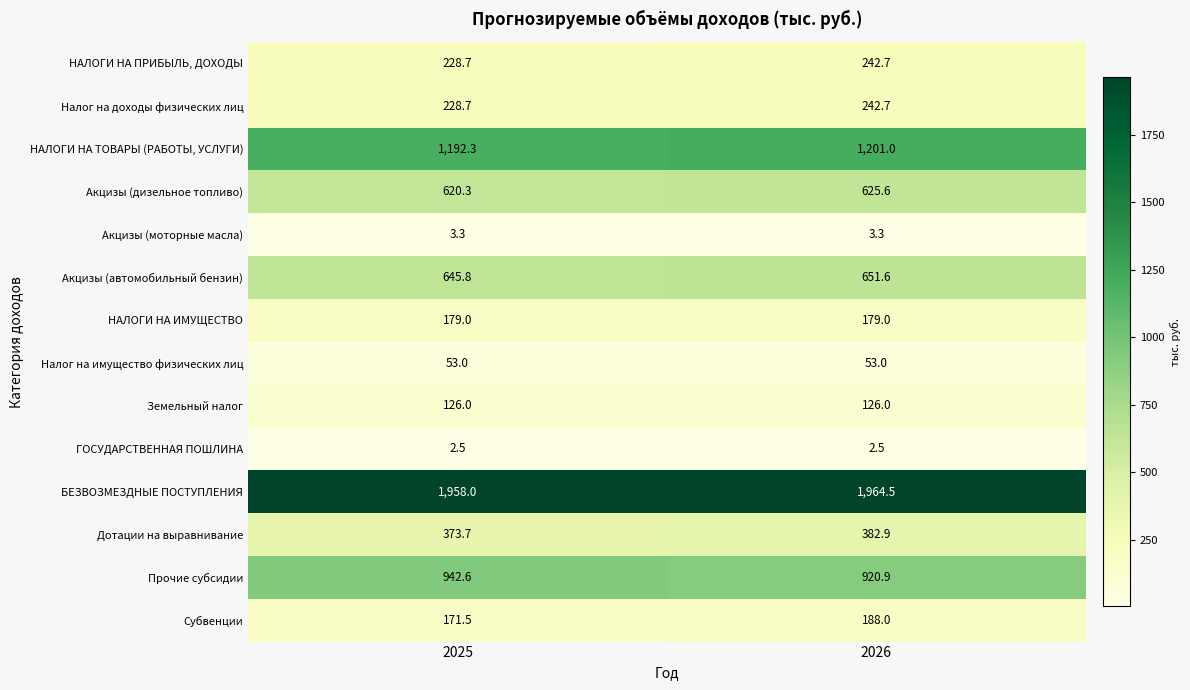

Reading left to right, extract all data points from this chart.

НАЛОГИ НА ПРИБЫЛЬ, ДОХОДЫ: 2025=228.7	2026=242.7
Налог на доходы физических лиц: 2025=228.7	2026=242.7
НАЛОГИ НА ТОВАРЫ (РАБОТЫ, УСЛУГИ): 2025=1192.3	2026=1201.0
Акцизы (дизельное топливо): 2025=620.3	2026=625.6
Акцизы (моторные масла): 2025=3.3	2026=3.3
Акцизы (автомобильный бензин): 2025=645.8	2026=651.6
НАЛОГИ НА ИМУЩЕСТВО: 2025=179.0	2026=179.0
Налог на имущество физических лиц: 2025=53.0	2026=53.0
Земельный налог: 2025=126.0	2026=126.0
ГОСУДАРСТВЕННАЯ ПОШЛИНА: 2025=2.5	2026=2.5
БЕЗВОЗМЕЗДНЫЕ ПОСТУПЛЕНИЯ: 2025=1958.0	2026=1964.5
Дотации на выравнивание: 2025=373.7	2026=382.9
Прочие субсидии: 2025=942.6	2026=920.9
Субвенции: 2025=171.5	2026=188.0